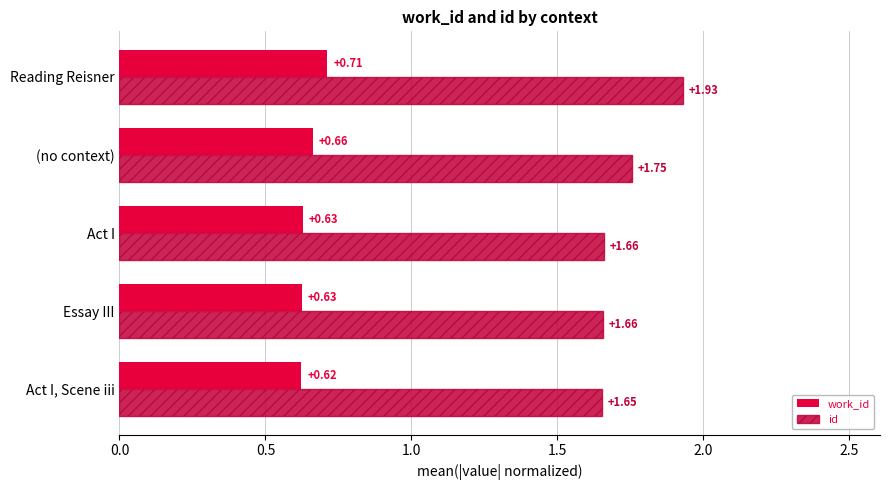

Which category has the lowest value in the id series?

Act I, Scene iii